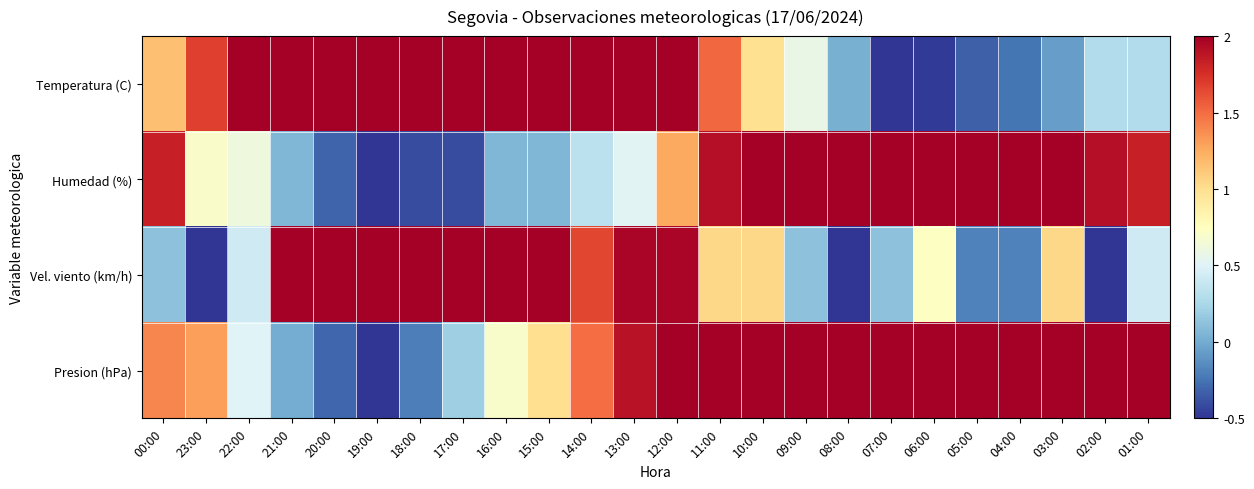

At 10:00, list the series in order from smallest to largest.

Temperatura (C), Vel. viento (km/h), Presion (hPa), Humedad (%)